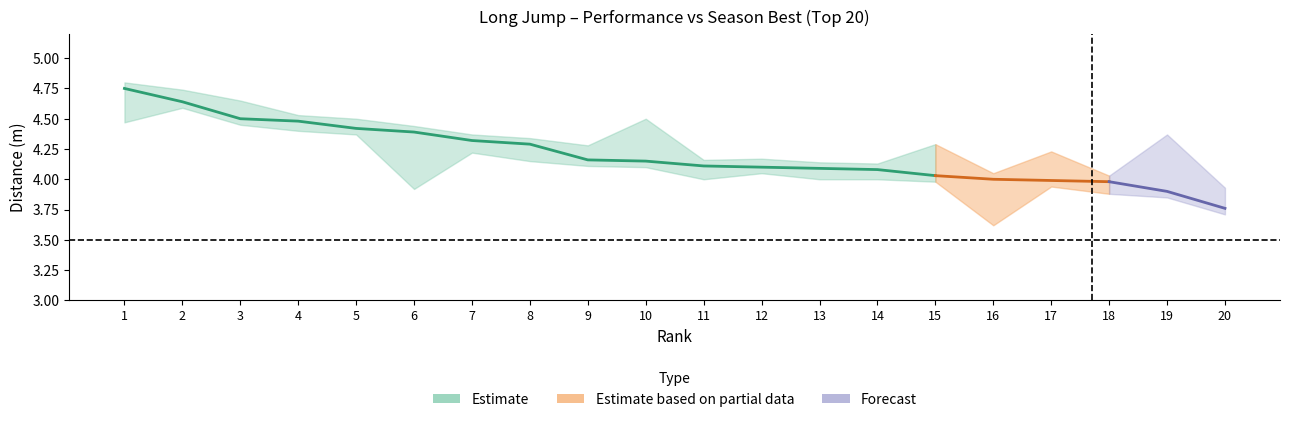

What is the maximum value shown in the chart?

4.8